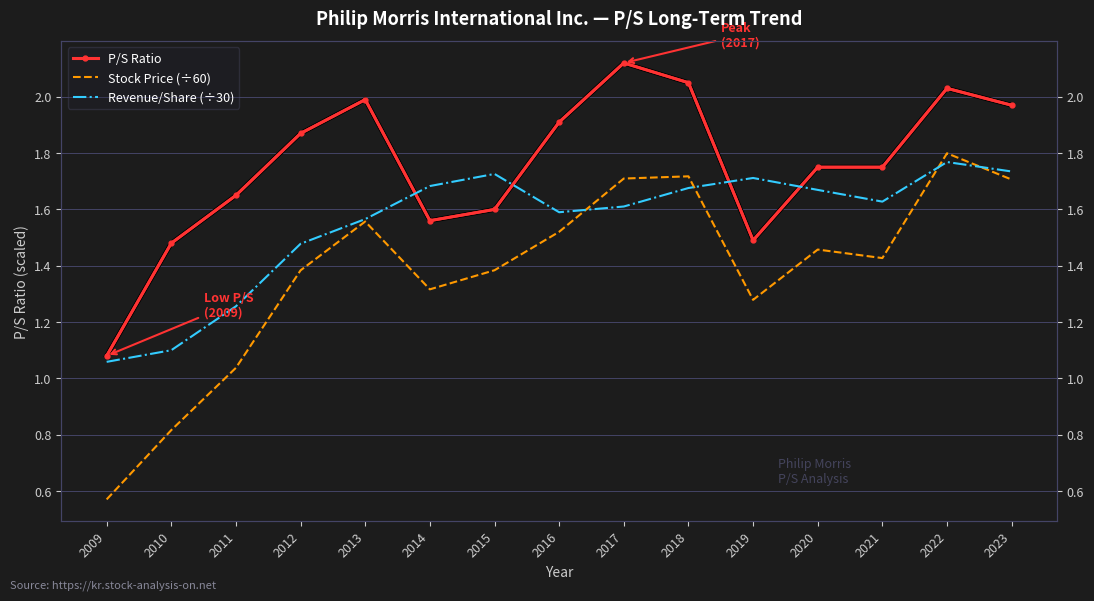

Where is the first local maximum for Stock Price (÷60)?

2013